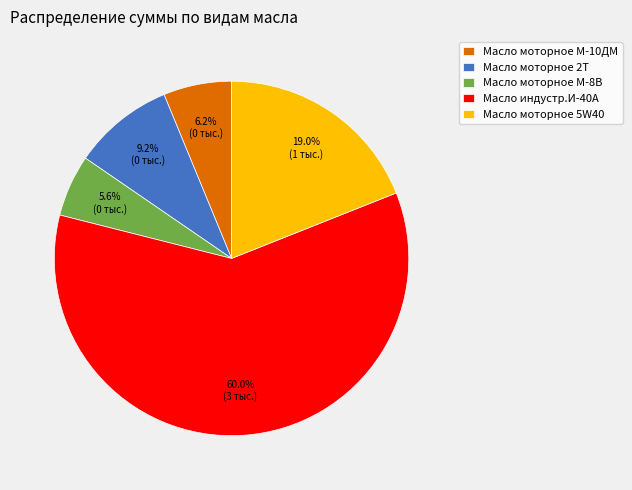

What is the largest slice in the pie chart?

Масло индустр.И-40А